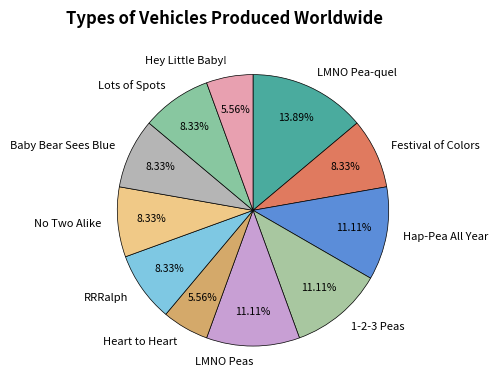

Which slice is the largest?

LMNO Pea-quel